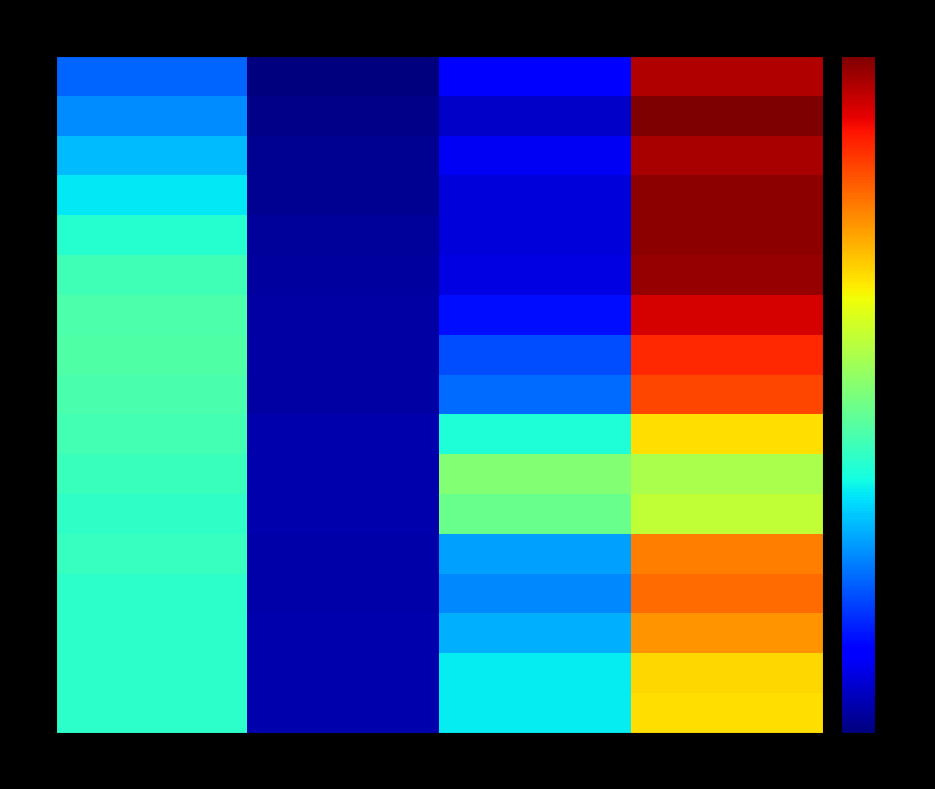

Rank the series at High Rank from lowest to highest value.

11, 12, 10, 60, 48, 36, 18, 24, 9, 8, 7, 1, 3, 6, 4, 5, 2